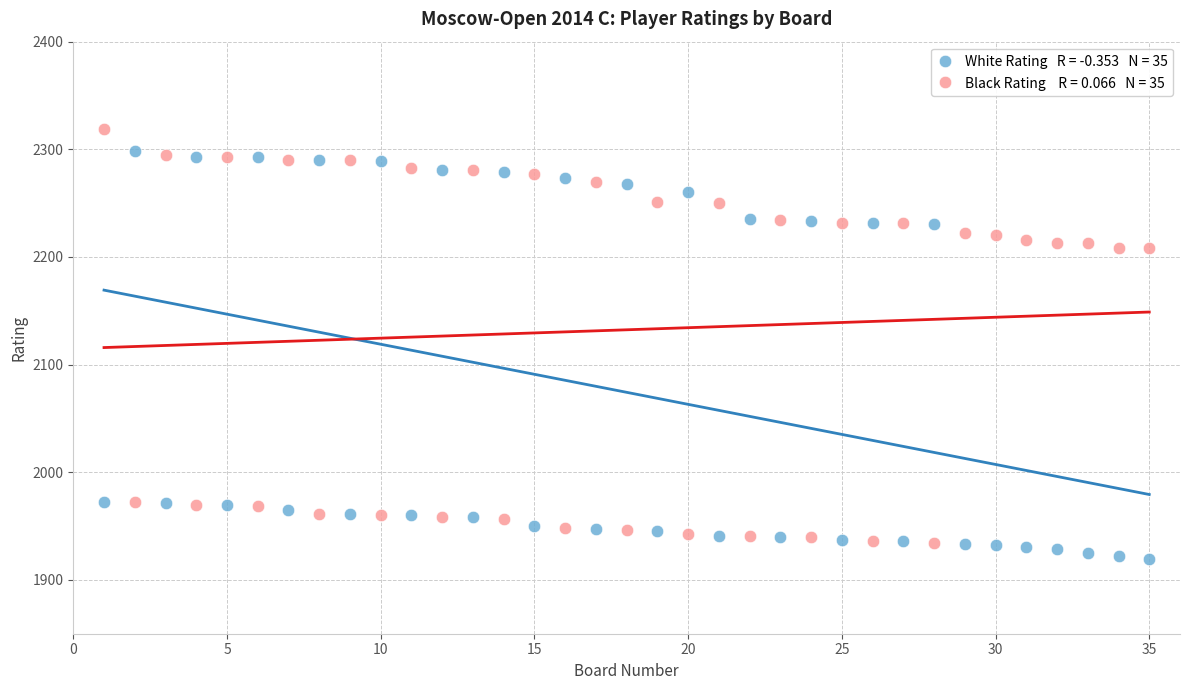

Across all data points, what is the range of X values (max minus min)?

34